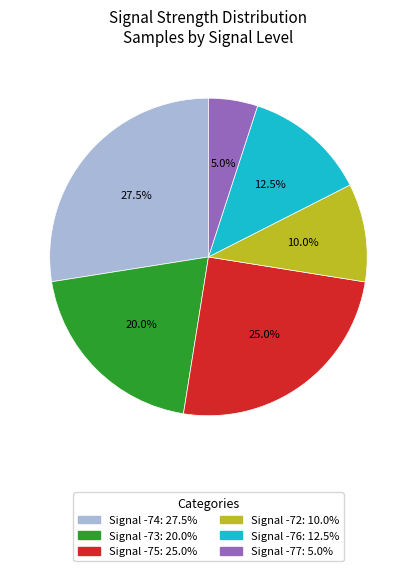

Does any single category account for the majority?

No